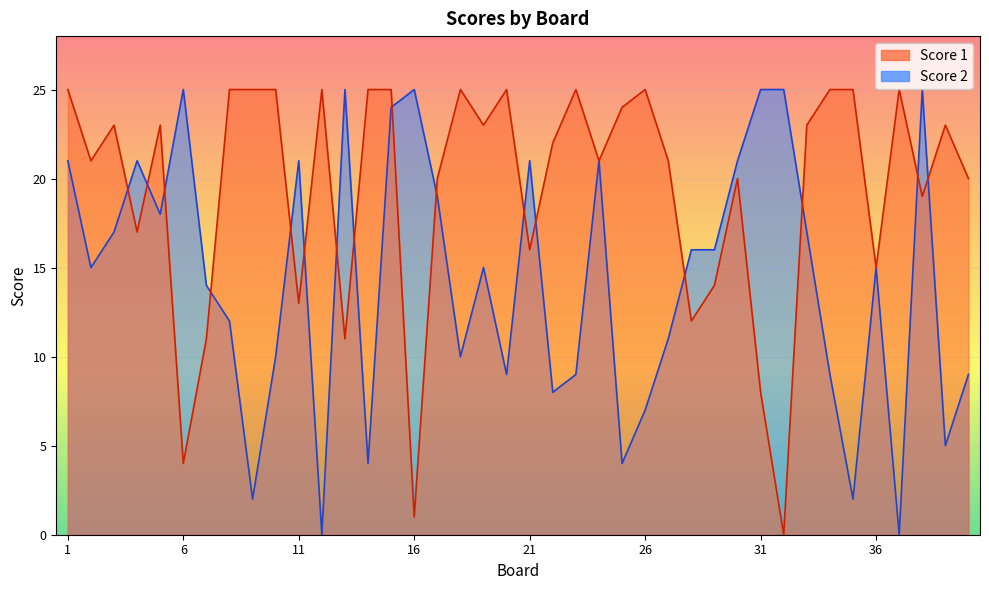

In Score 1, how many points are lower than both neighbors (excluding endpoints)?

13